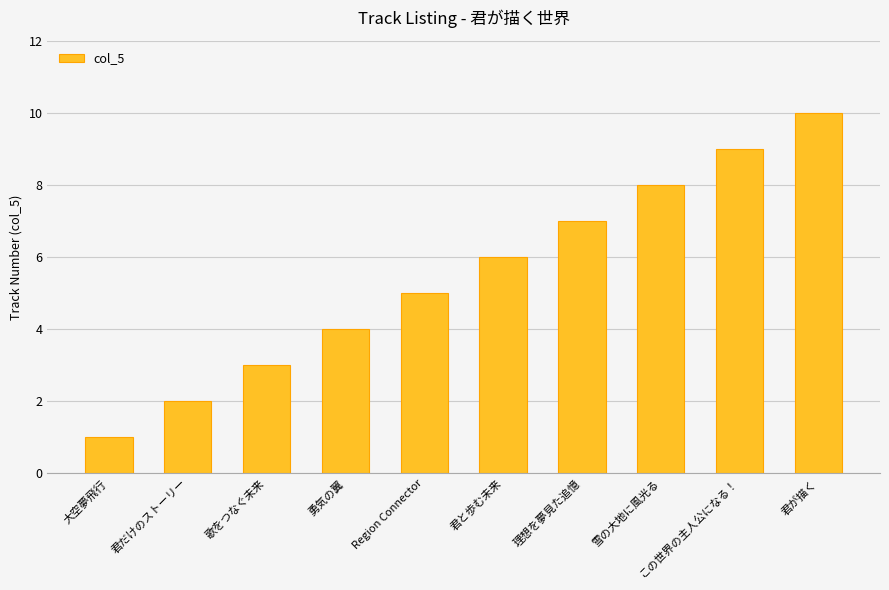

What position from the right is 君が描く?

1